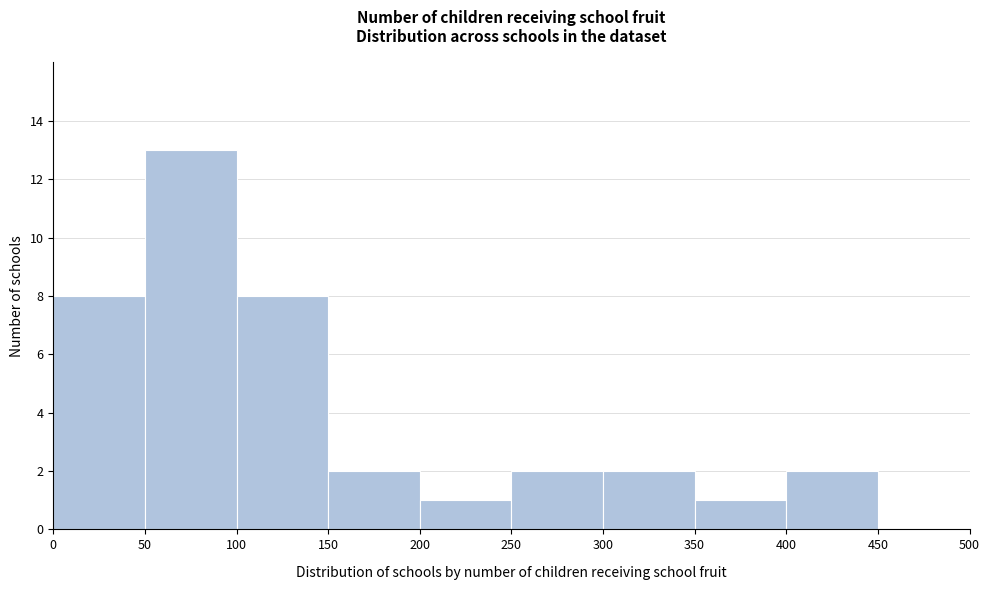

How tall is the bar that spans 350 to 400 on the x-axis? The values are not printed on the chart, so give them approximately, as read against the axis.

1